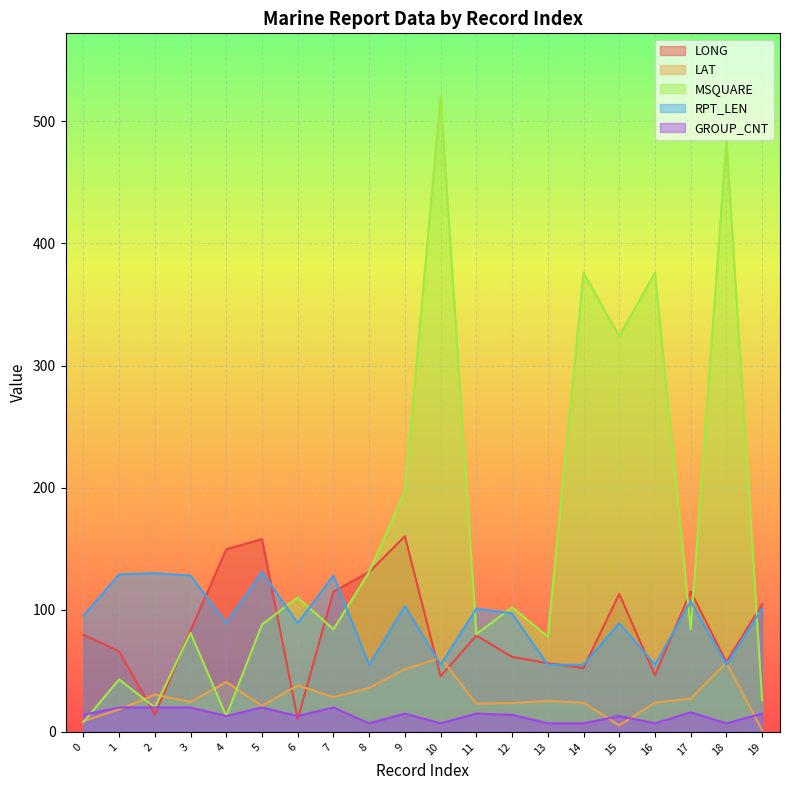

Reading left to right, list all the values displayed in this chart.

LONG: 79.5	66.0	14.2	83.1	149.5	157.9	10.6	114.9	130.9	160.2	45.5	78.9	61.4	56.3	52.3	113.0	46.3	115.0	57.3	104.7
LAT: 8.8	18.4	30.5	24.5	40.9	21.3	38.1	28.5	35.9	51.4	60.7	23.1	23.7	25.3	23.9	5.4	23.9	27.2	56.7	1.4
MSQUARE: 8.0	43.0	20.0	81.0	13.0	88.0	110.0	84.0	131.0	197.0	520.0	80.0	102.0	78.0	376.0	324.0	376.0	84.0	485.0	26.0
RPT_LEN: 95.0	129.0	130.0	128.0	89.0	131.0	89.0	128.0	55.0	103.0	55.0	101.0	97.0	55.0	55.0	89.0	55.0	107.0	55.0	101.0
GROUP_CNT: 14.0	20.0	20.0	20.0	13.0	20.0	13.0	20.0	7.0	15.0	7.0	15.0	14.0	7.0	7.0	13.0	7.0	16.0	7.0	15.0